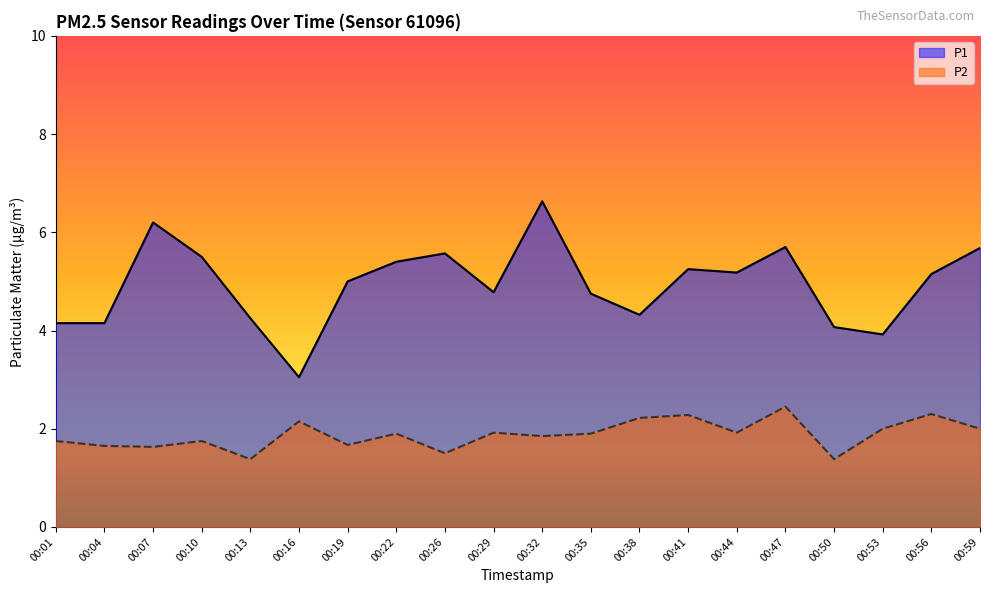

Rank the categories by P2 value from highest to lowest.

00:47, 00:56, 00:41, 00:38, 00:16, 00:53, 00:59, 00:29, 00:44, 00:22, 00:35, 00:32, 00:01, 00:10, 00:19, 00:04, 00:07, 00:26, 00:13, 00:50